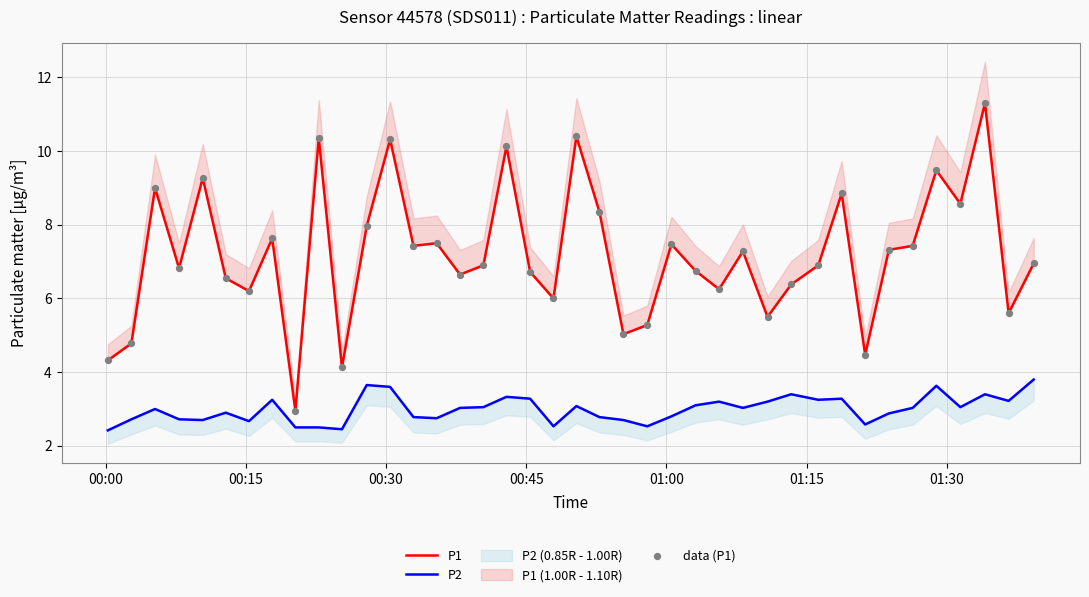

Which series contains the highest Y value?

P1